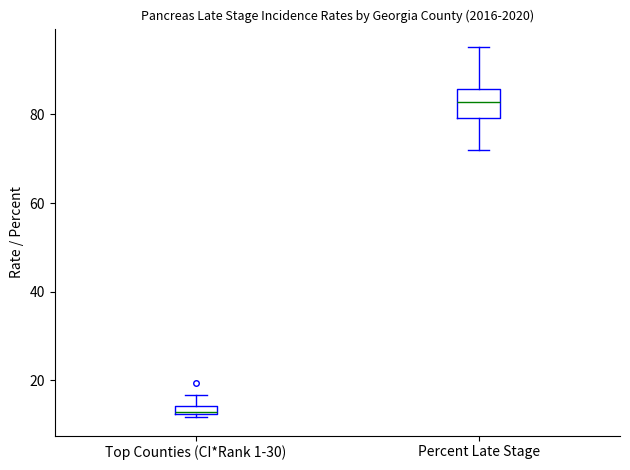

Where is the upper edge of the box for Percent Late Stage on the y-axis? The values are not printed on the chart, so give them approximately, as read against the axis.

86